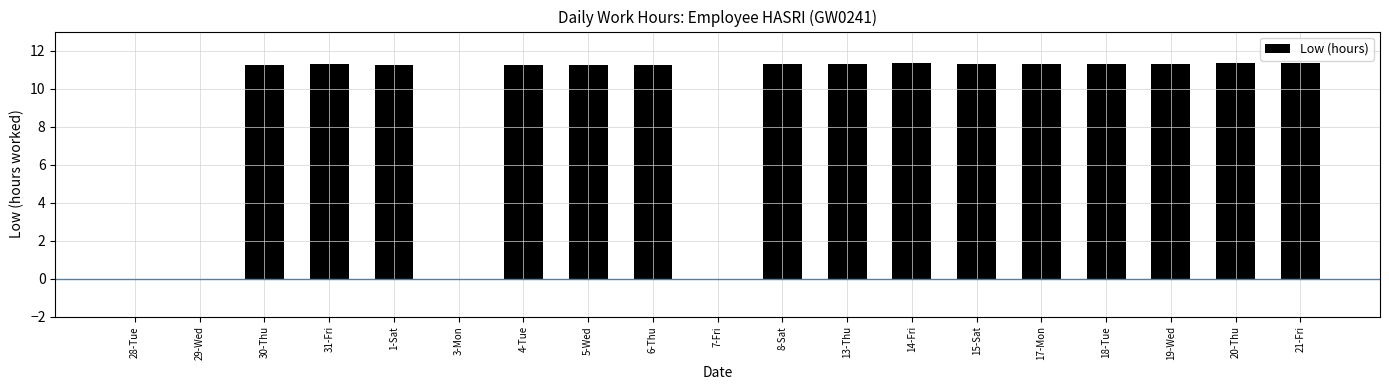

Is it true that the value at 28-Tue is -7.0?

False